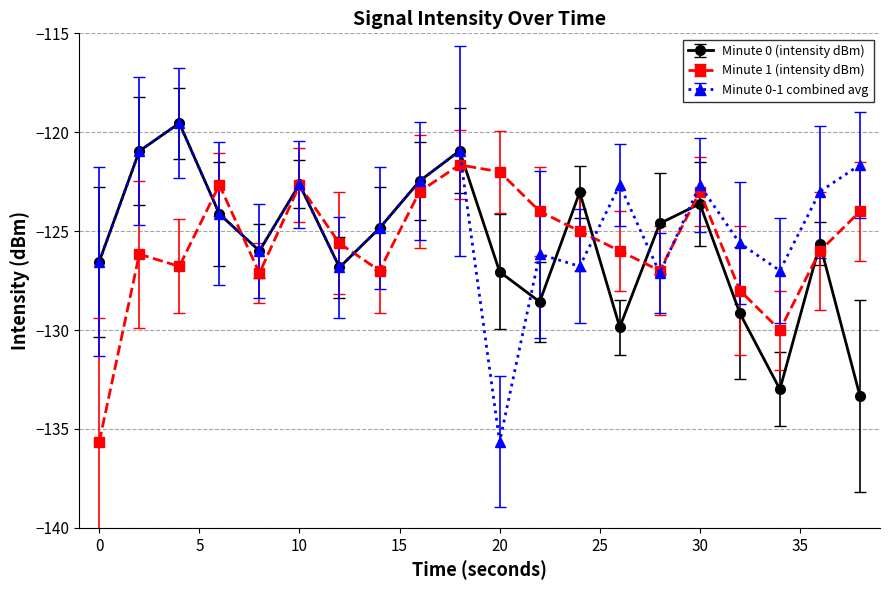

True or false: Minute 1 (intensity dBm) has more than 1 points higher than both neighbors.

True